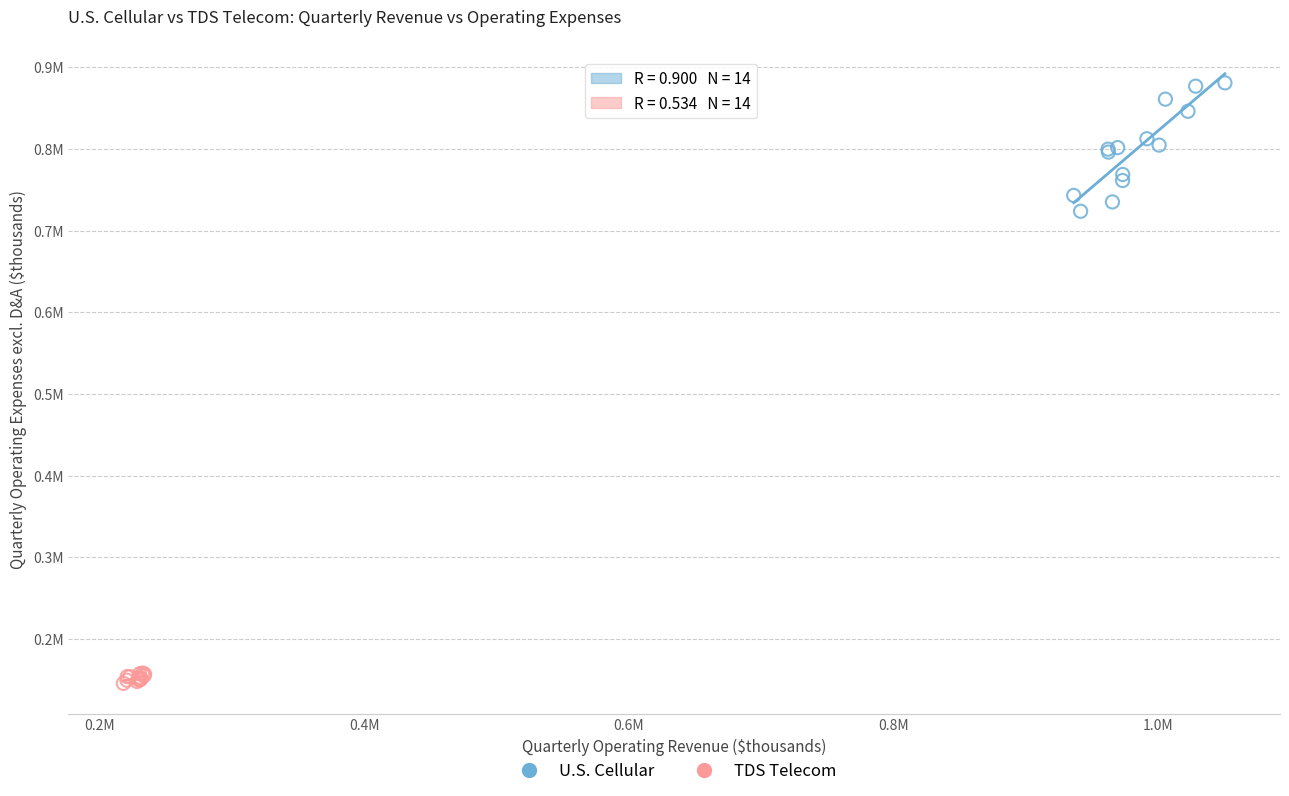

What are all the series names shown in the legend?

U.S. Cellular, TDS Telecom